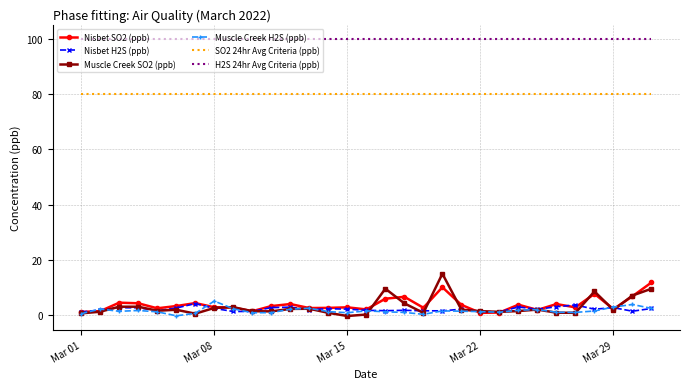

What is the difference between the second highest and second lowest values in the Nisbet H2S (ppb) series?

2.5